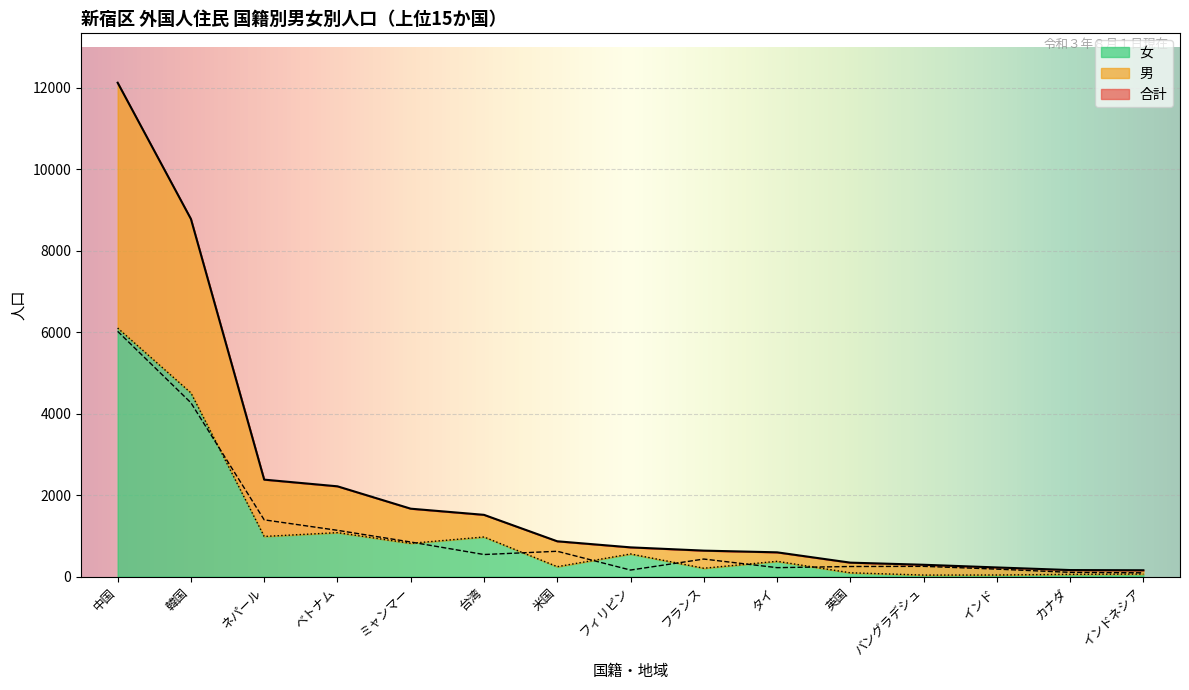

What is the spread (max minus min) of values at バングラデシュ?

253